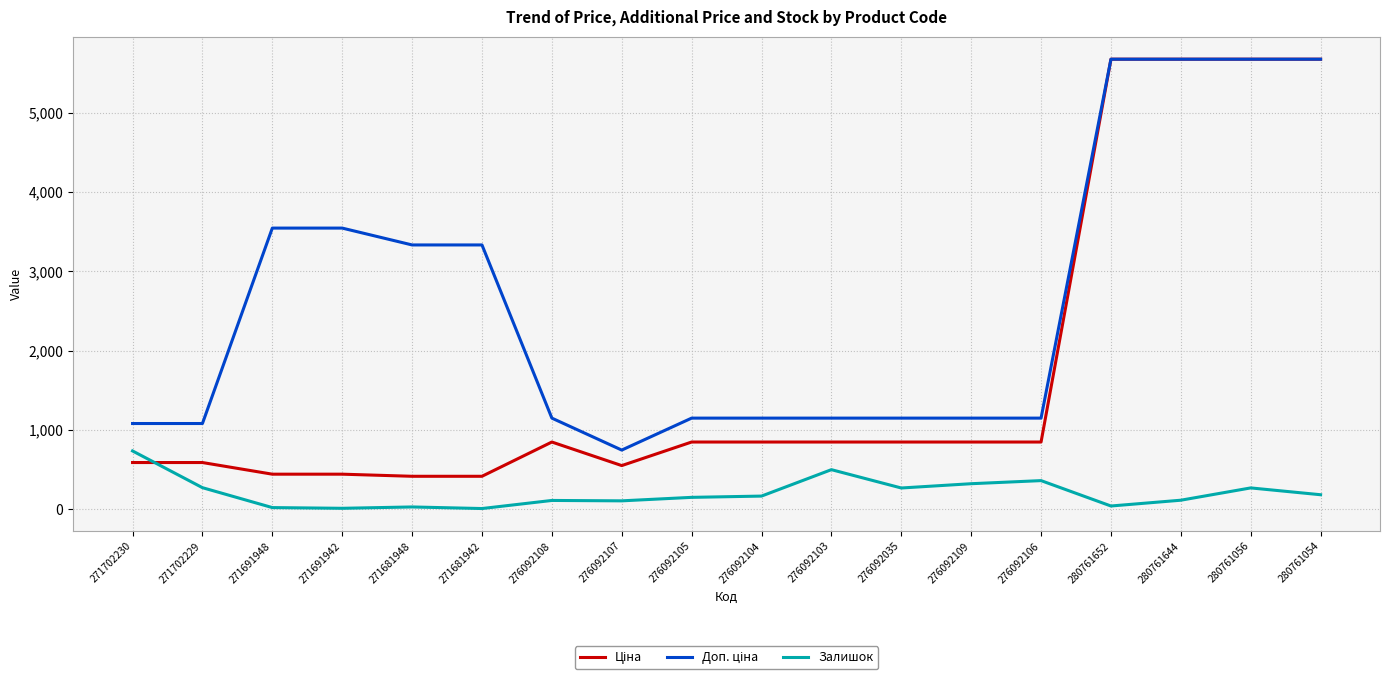

At which label does Залишок reach its peak?

271702230